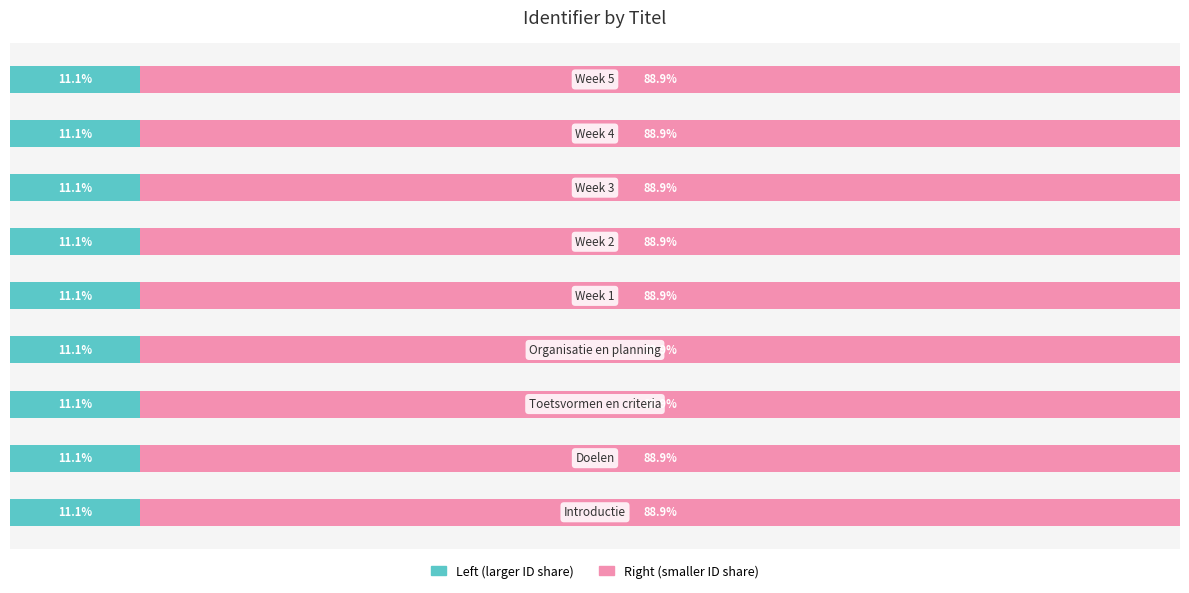

What is the sum of all Left (larger ID share) values?

100.0